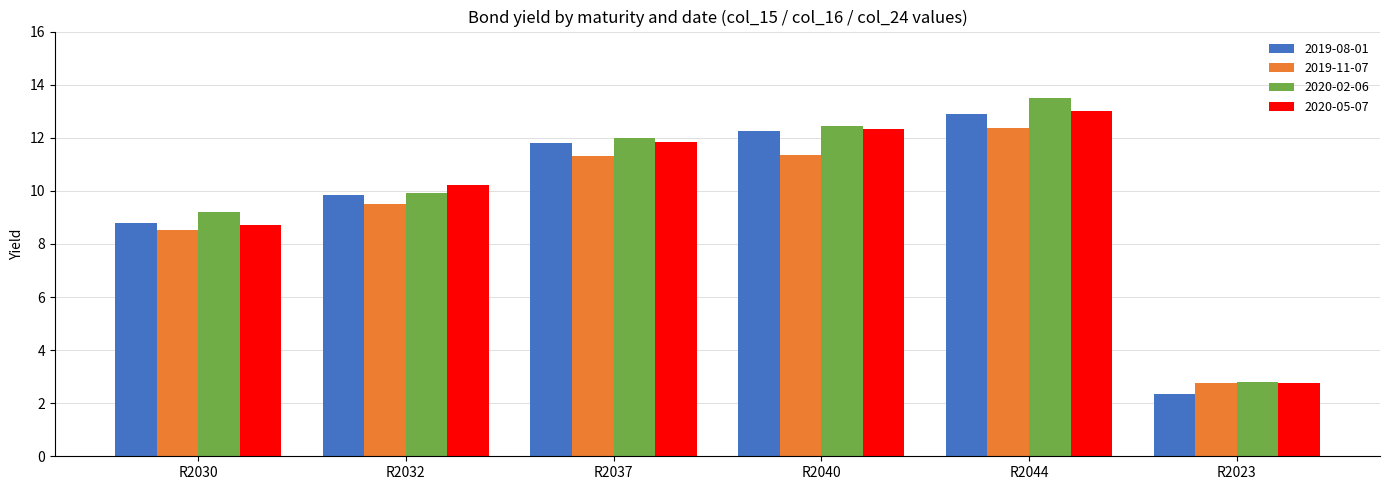

Is it true that 2020-02-06 equals 3.8 at R2023?

False